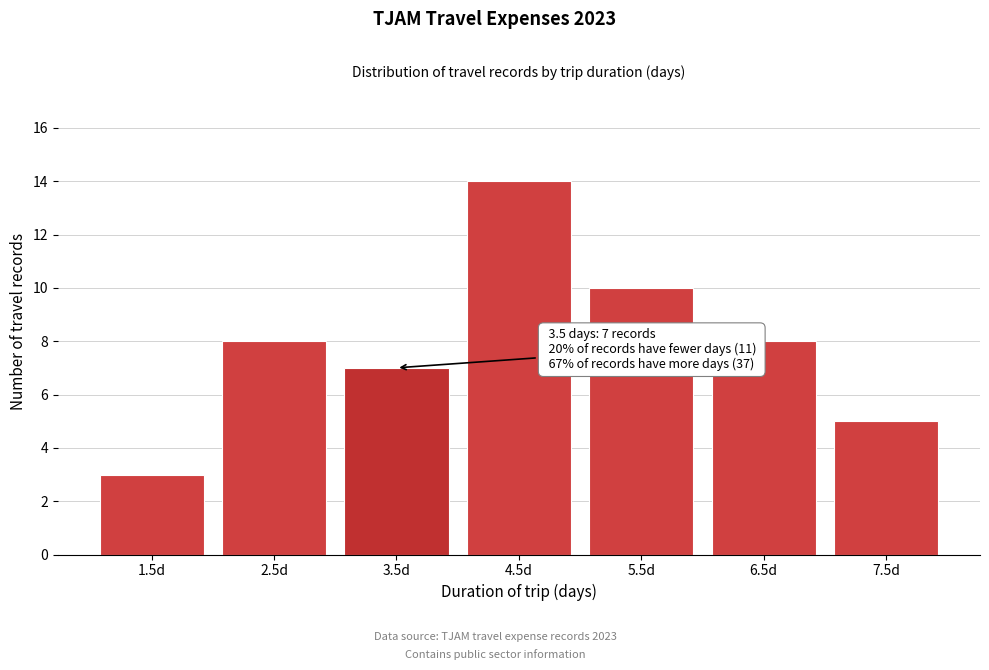

Reading right to left, transcribe all the data shown in this chart.

5	8	10	14	7	8	3